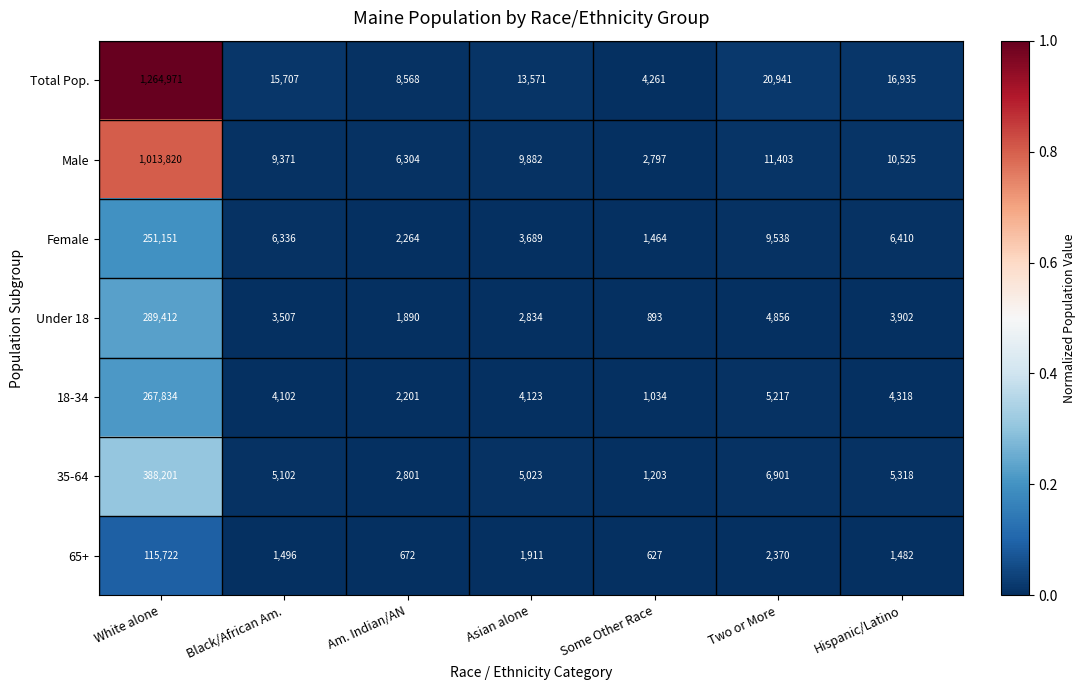

Is it true that 65+ equals 426 at Some Other Race?

False